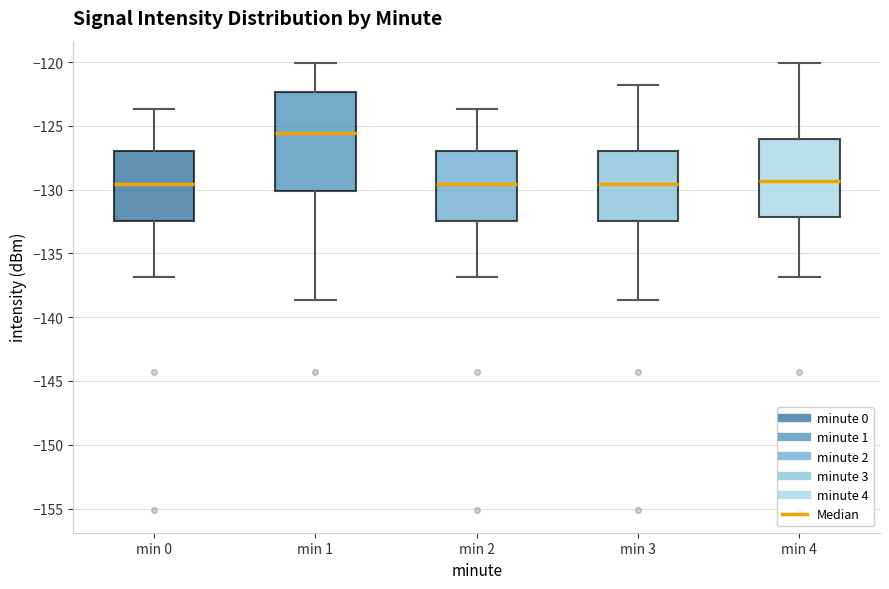

Reading left to right, transcribe this box plot: for each box, give where its median line is, the range the box spans, and where its two whiskers end, as read against the y-axis. The values are not printed on the chart, so give them approximately, as read against the axis.

min 0: median -129.5, box -132.5 to -127.0, whiskers -137.0 to -123.5
min 1: median -125.5, box -130.0 to -122.5, whiskers -138.5 to -120.0
min 2: median -129.5, box -132.5 to -127.0, whiskers -137.0 to -123.5
min 3: median -129.5, box -132.5 to -127.0, whiskers -138.5 to -122.0
min 4: median -129.5, box -132.0 to -126.0, whiskers -137.0 to -120.0